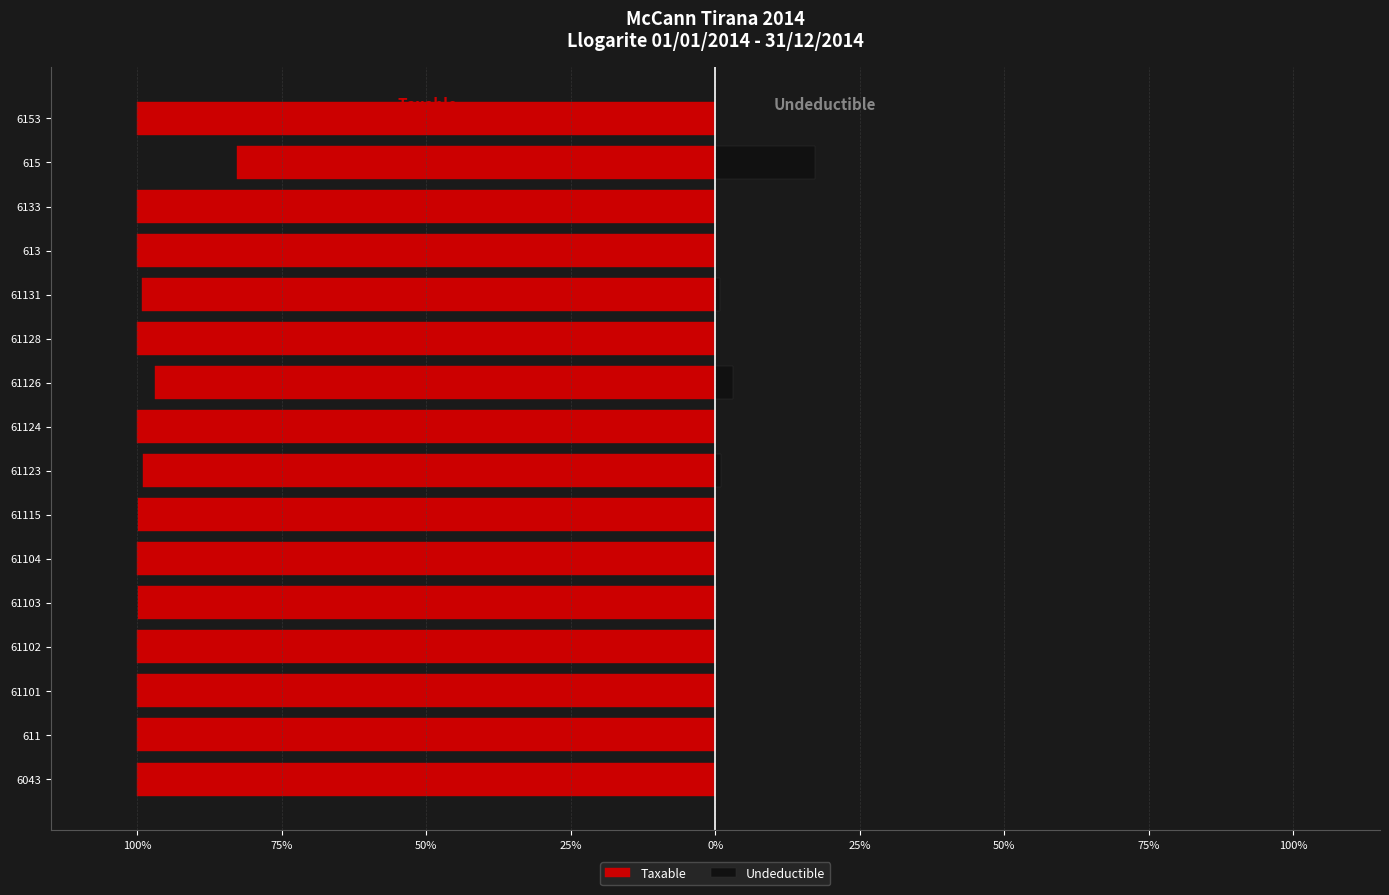

What are all the series names shown in the legend?

Taxable, Undeductible